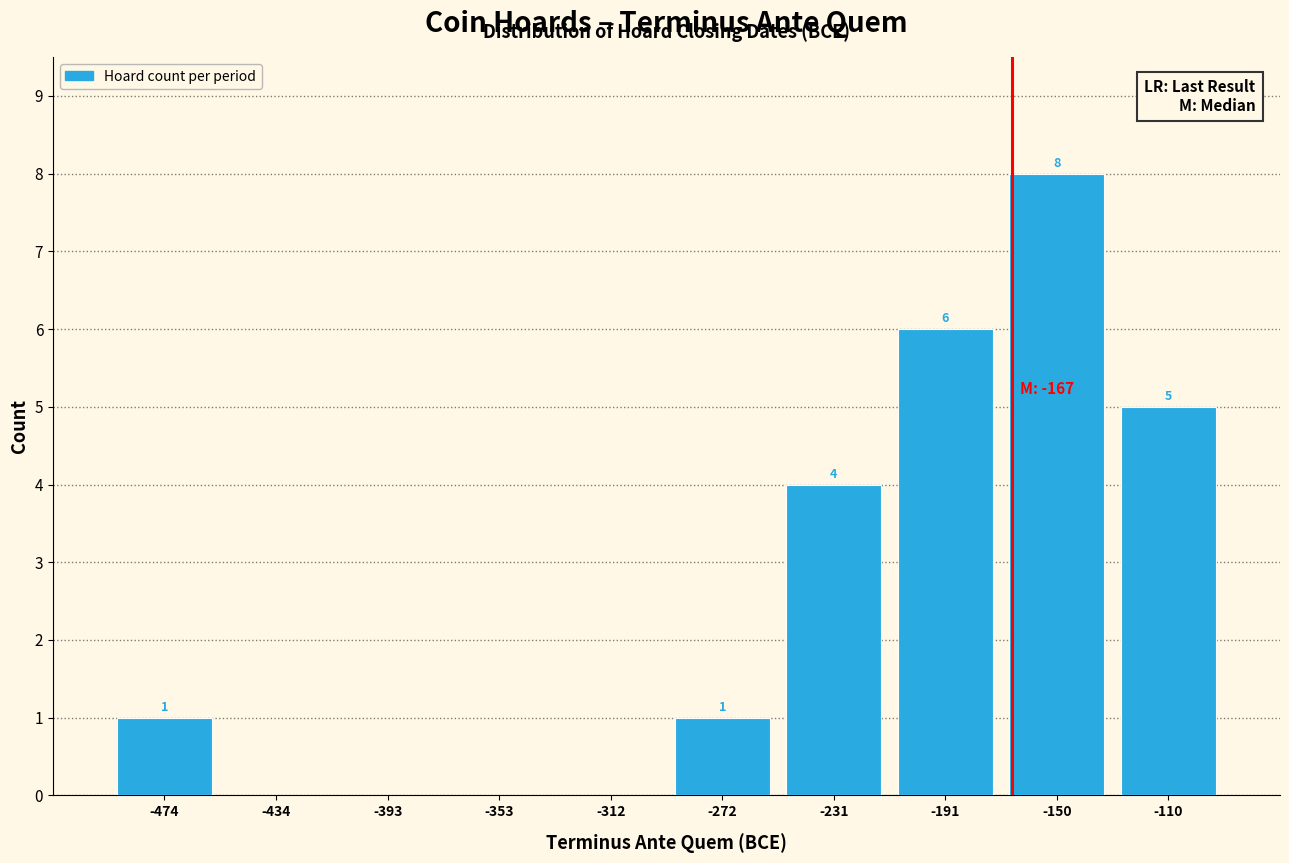

Over which range of the x-axis is the bar tallest?

-171.0 to -130.5